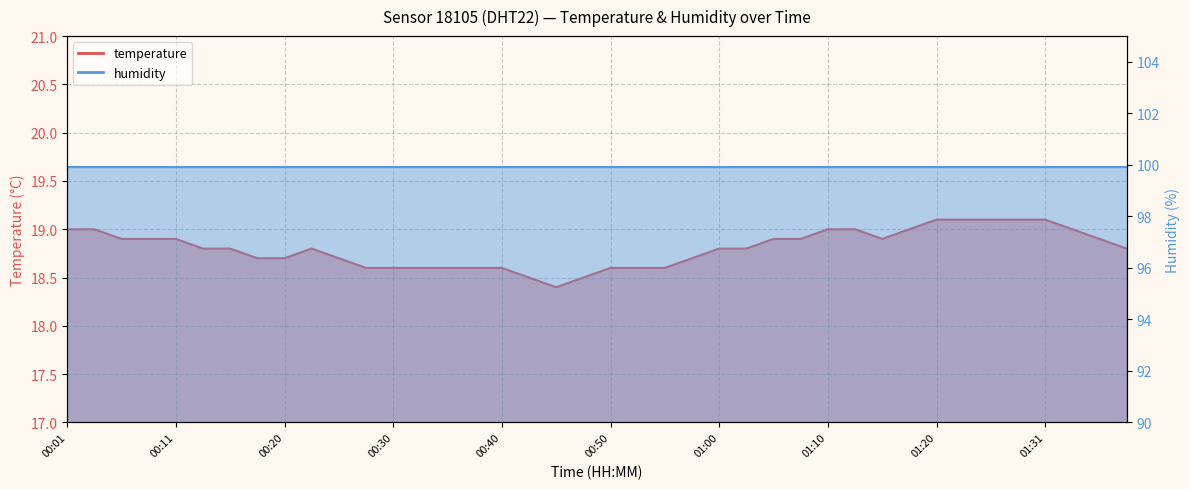

Rank the categories by value from lowest to highest.

00:45, 00:43, 00:47, 00:28, 00:30, 00:33, 00:35, 00:38, 00:40, 00:50, 00:53, 00:55, 00:18, 00:20, 00:25, 00:57, 00:13, 00:15, 00:23, 01:00, 01:02, 01:38, 00:06, 00:08, 00:11, 01:05, 01:08, 01:15, 01:36, 00:01, 00:03, 01:10, 01:13, 01:18, 01:33, 01:20, 01:23, 01:26, 01:28, 01:31